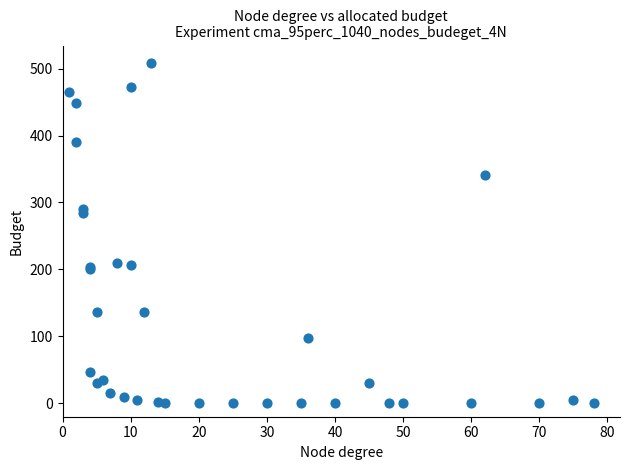

What Y value in the scatter plot is closest to 254?

285